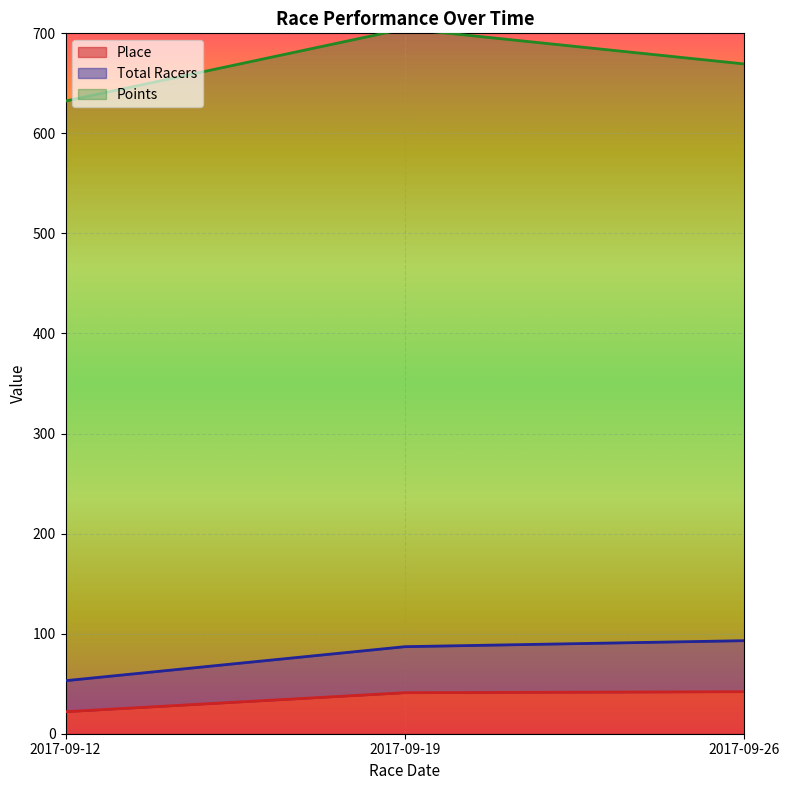

What is the value of the Total Racers point at the 2nd from the left?

87